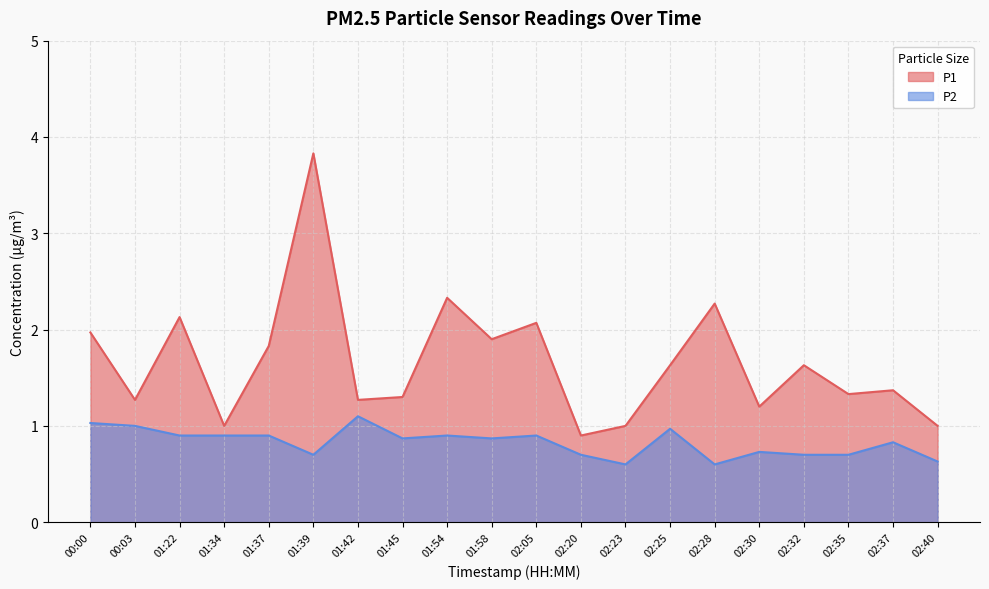

In P2, how many points are lower than both neighbors (excluding endpoints)?

5